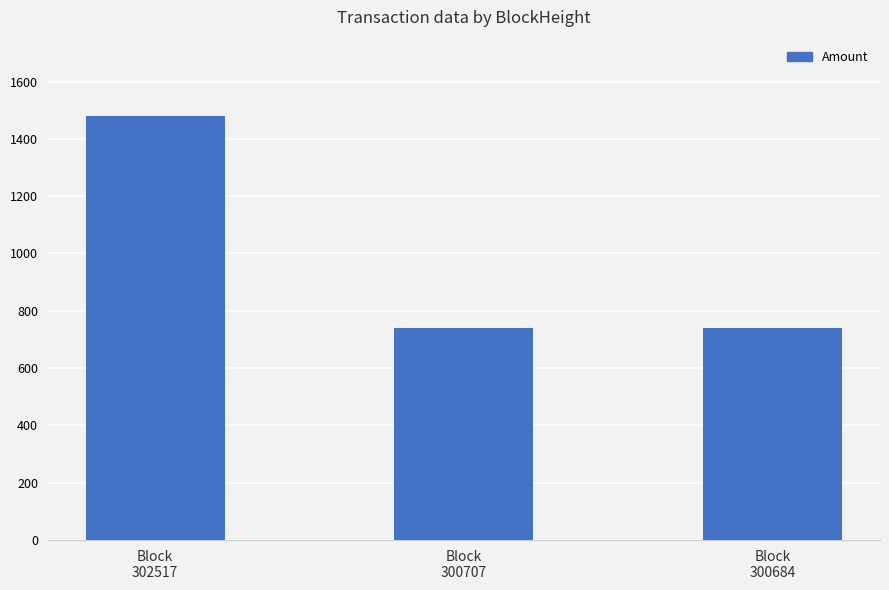

Read the value at Block
302517.

1479.7